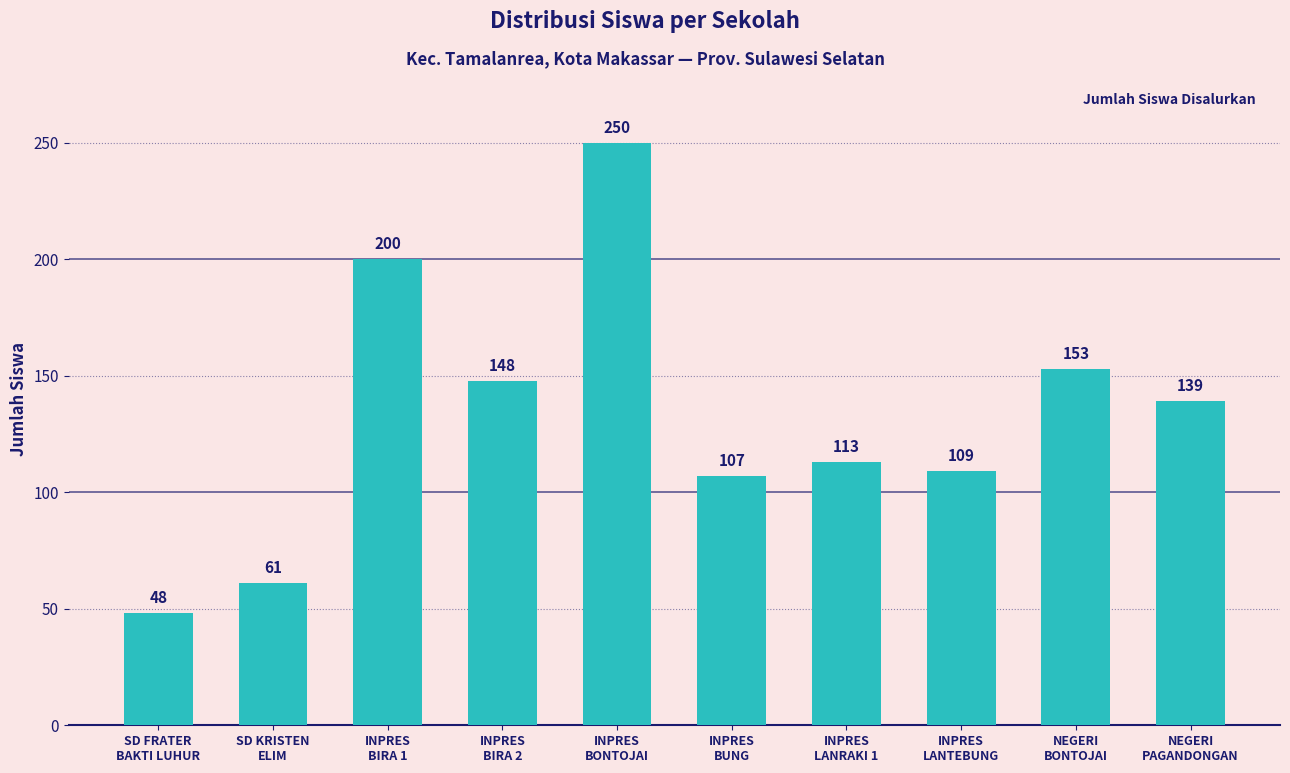

What is the minimum value shown in the chart?

48